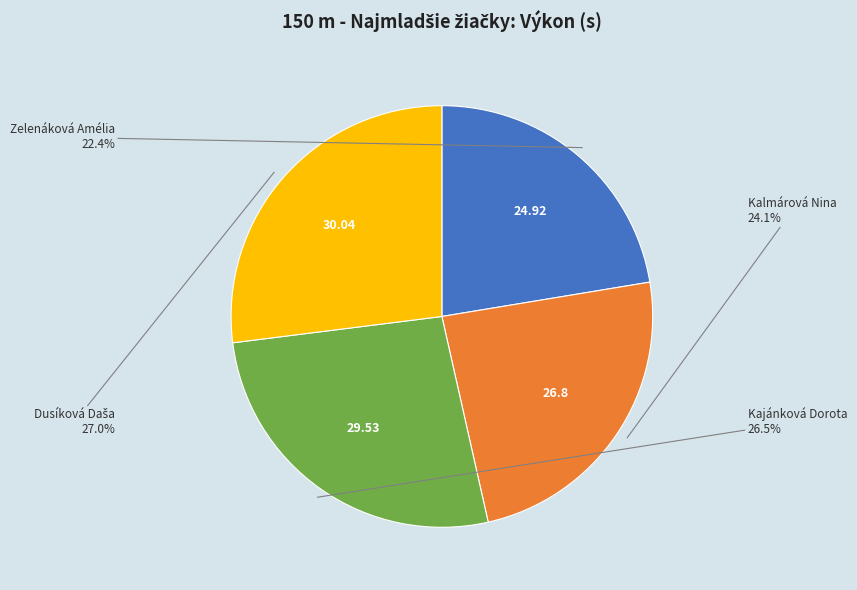

Is there a majority slice in this chart?

No